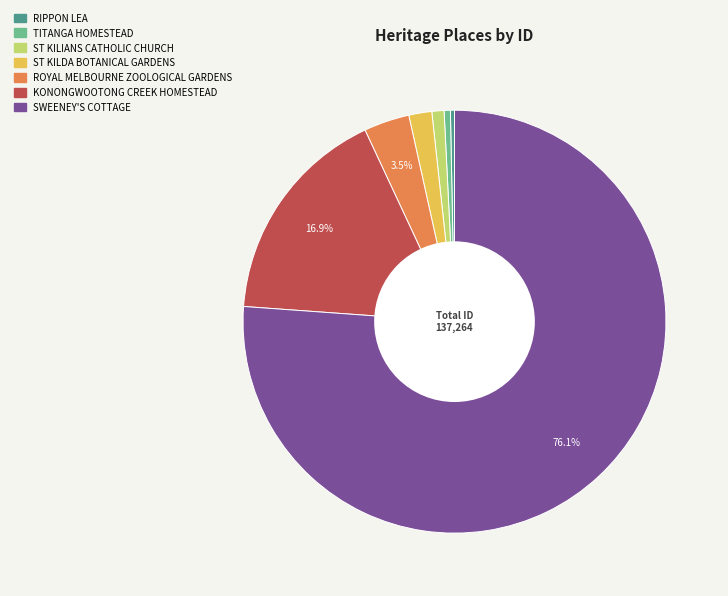

Does any single category account for the majority?

Yes